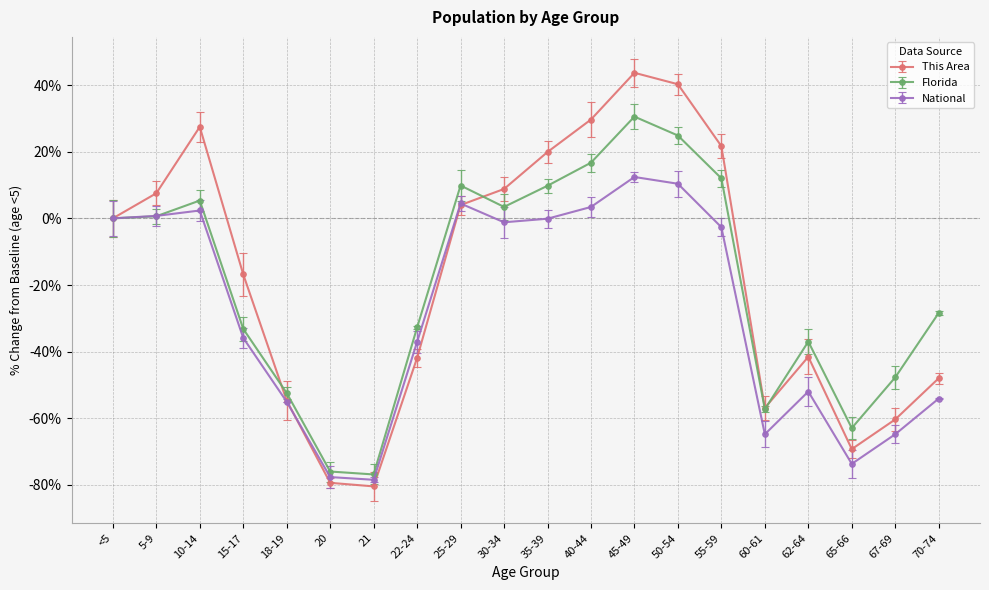

True or false: Florida has more than 2 interior local peaks.

True